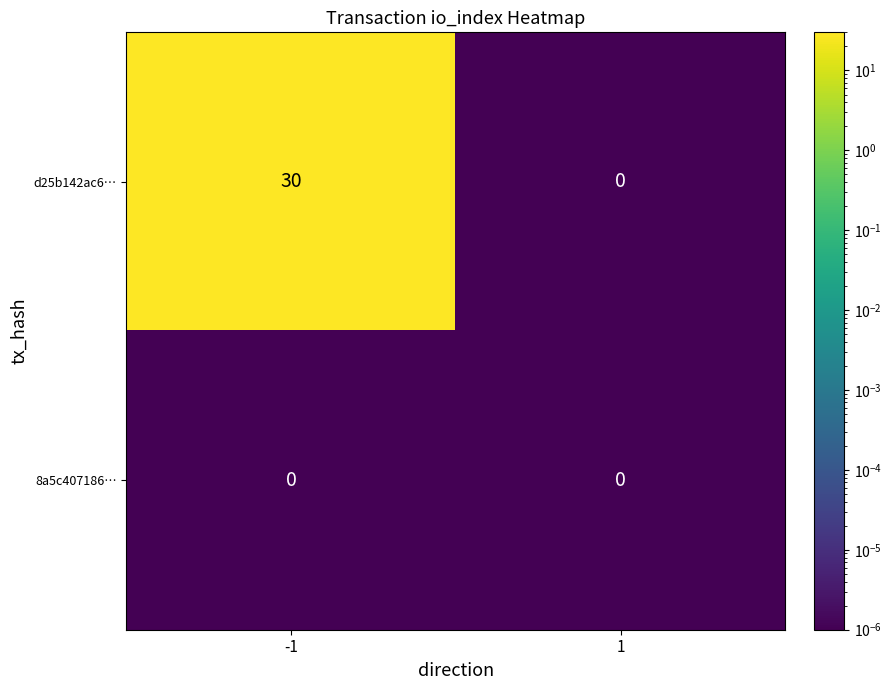

Which series has the largest total across all categories?

d25b142ac6…